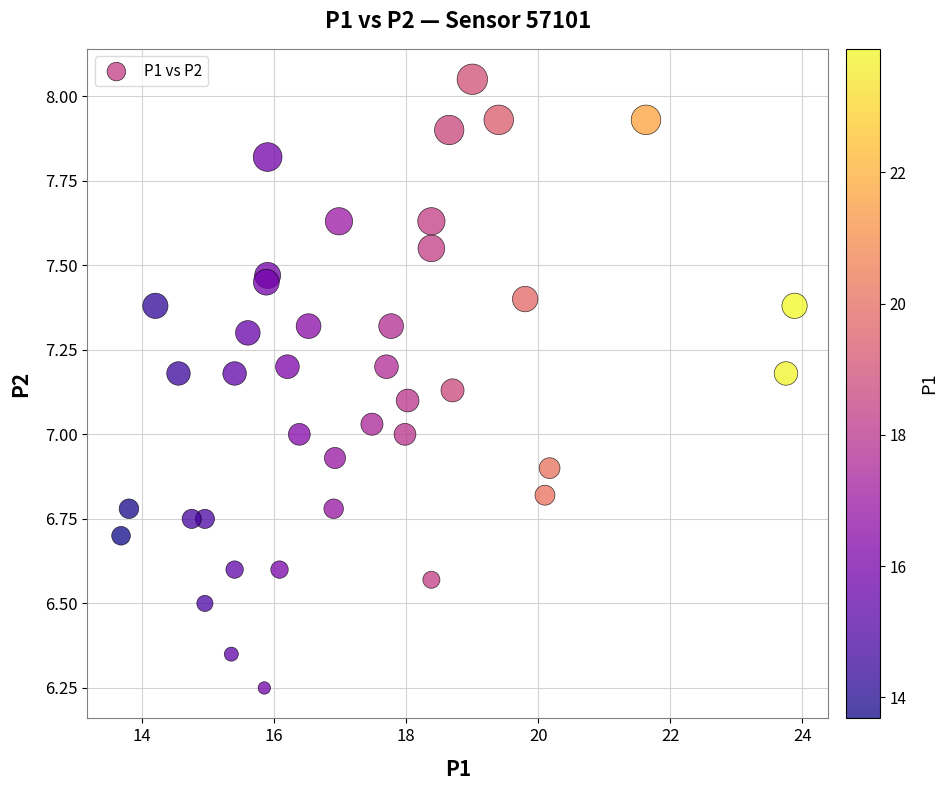

What is the range of Y values (max minus min)?

1.8